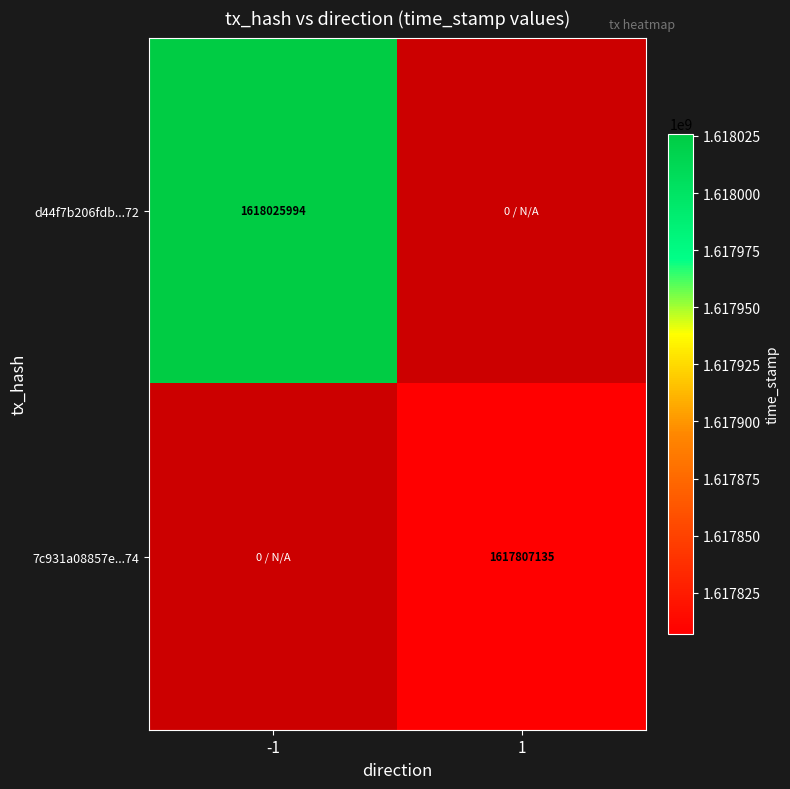

Is it true that 7c931a08857e...74 equals 476923945 at 1?

False